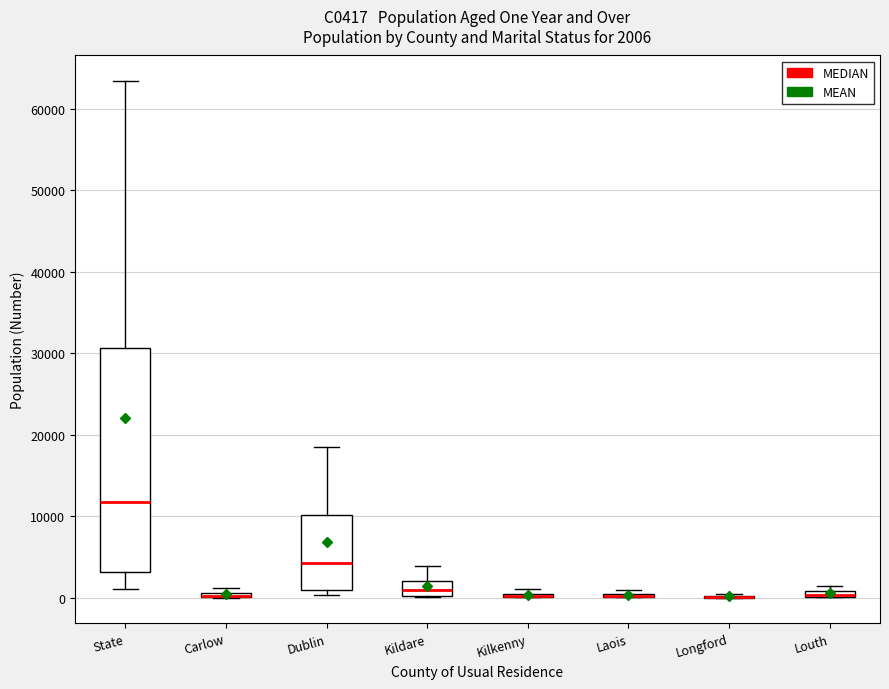

Which box is the tallest, from its lower edge to its upper edge?

State